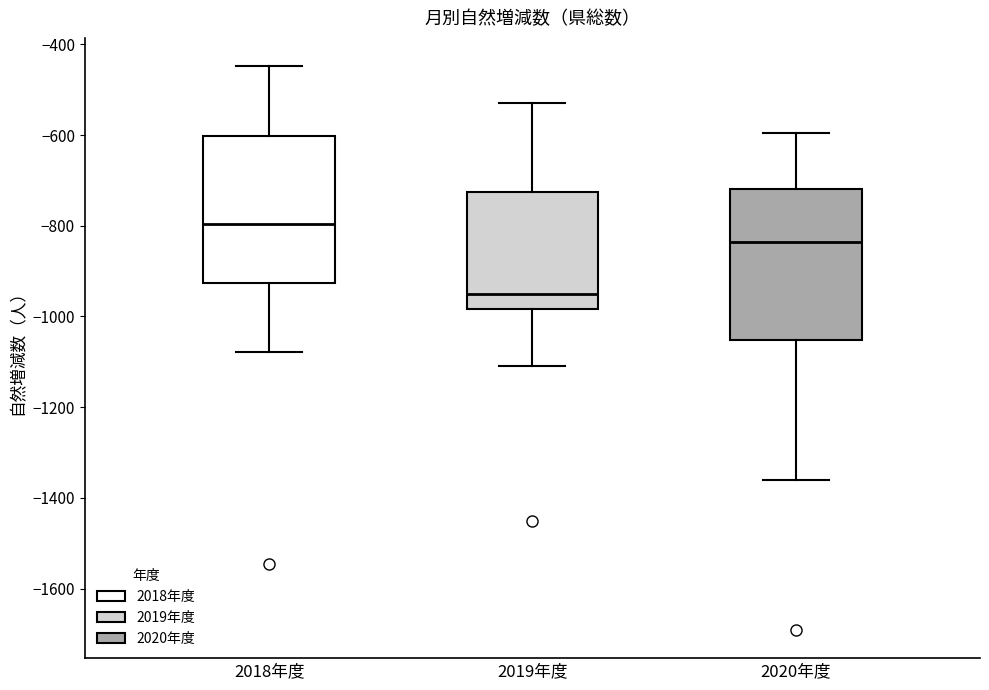

Reading left to right, transcribe this box plot: for each box, give where its median line is, the range the box spans, and where its two whiskers end, as read against the y-axis. The values are not printed on the chart, so give them approximately, as read against the axis.

2018年度: median -800, box -920 to -600, whiskers -1080 to -440
2019年度: median -960, box -980 to -720, whiskers -1100 to -520
2020年度: median -840, box -1060 to -720, whiskers -1360 to -600